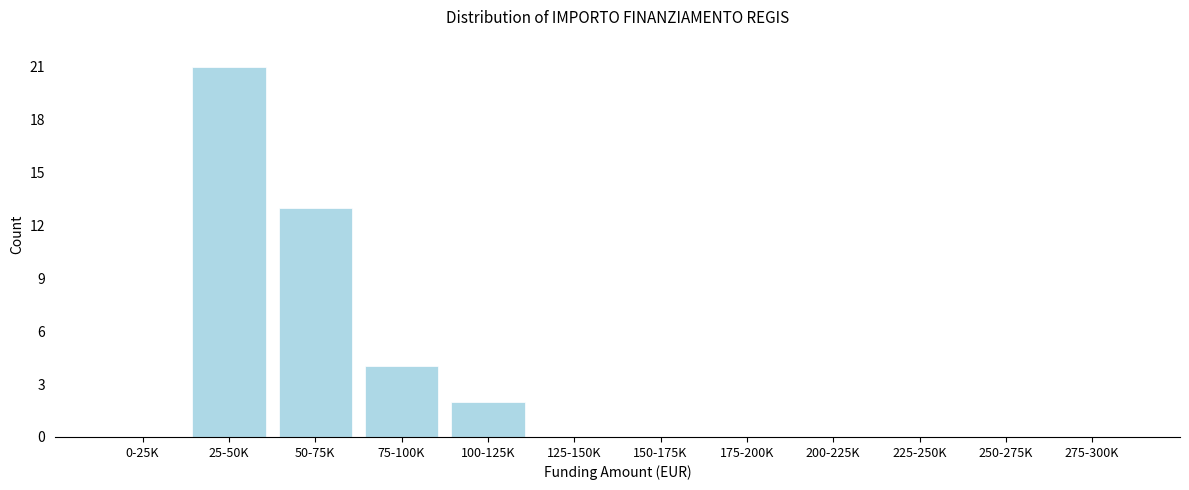

Reading left to right, extract all data points from this chart.

0-25K=0	25-50K=21	50-75K=13	75-100K=4	100-125K=2	125-150K=0	150-175K=0	175-200K=0	200-225K=0	225-250K=0	250-275K=0	275-300K=0